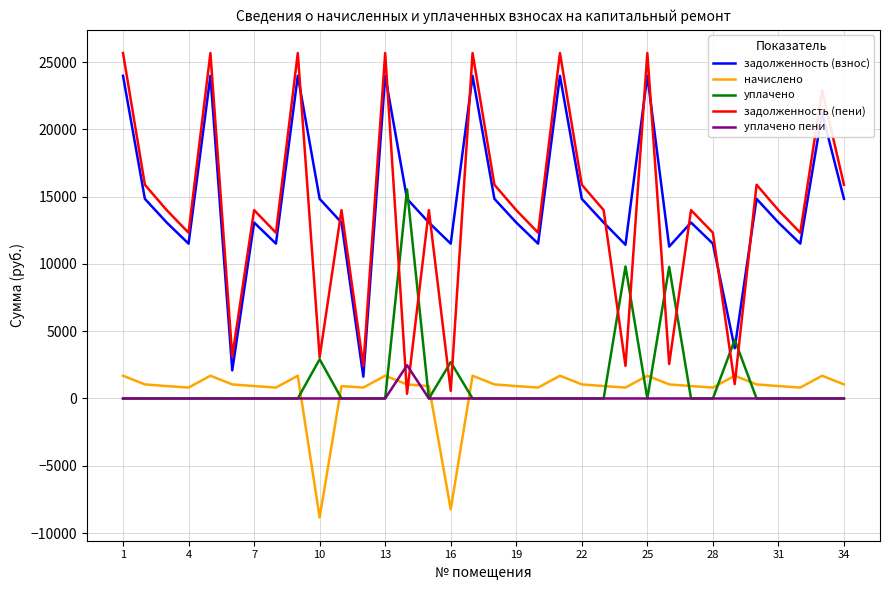

What is the minimum value shown in the chart?

-8843.1